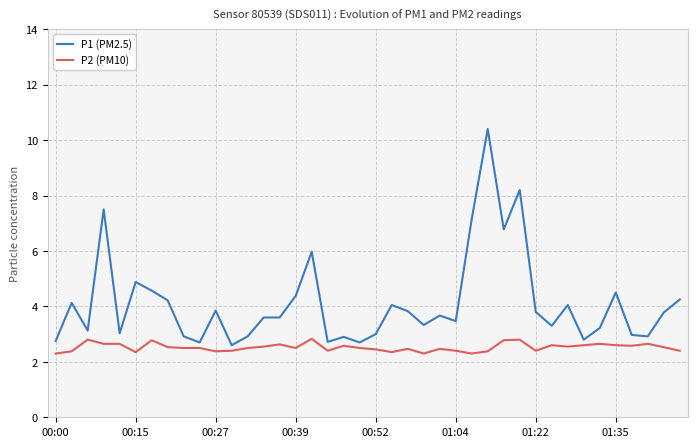

What is the maximum value for P1 (PM2.5)?

10.4